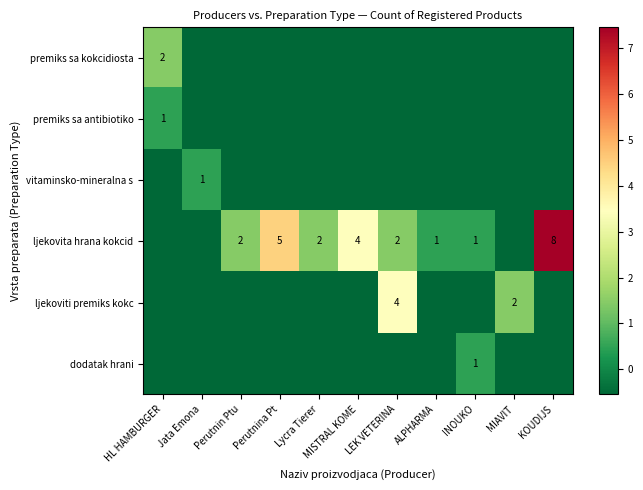

Rank the series by their maximum value, from highest to lowest.

ljekovita hrana kokcid, ljekoviti premiks kokc, premiks sa kokcidiosta, premiks sa antibiotiko, vitaminsko-mineralna s, dodatak hrani